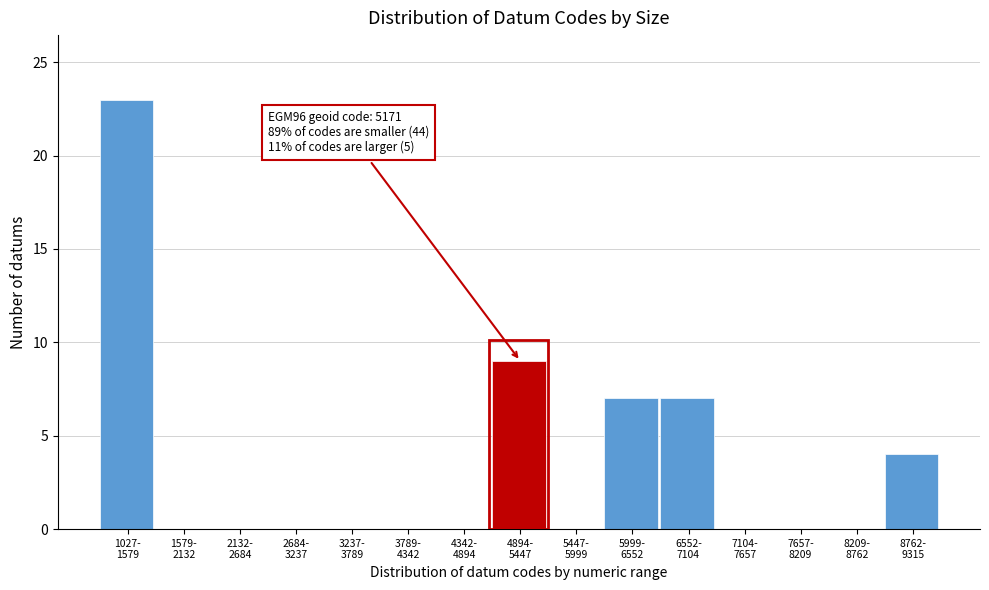

What is the greatest value displayed?

23